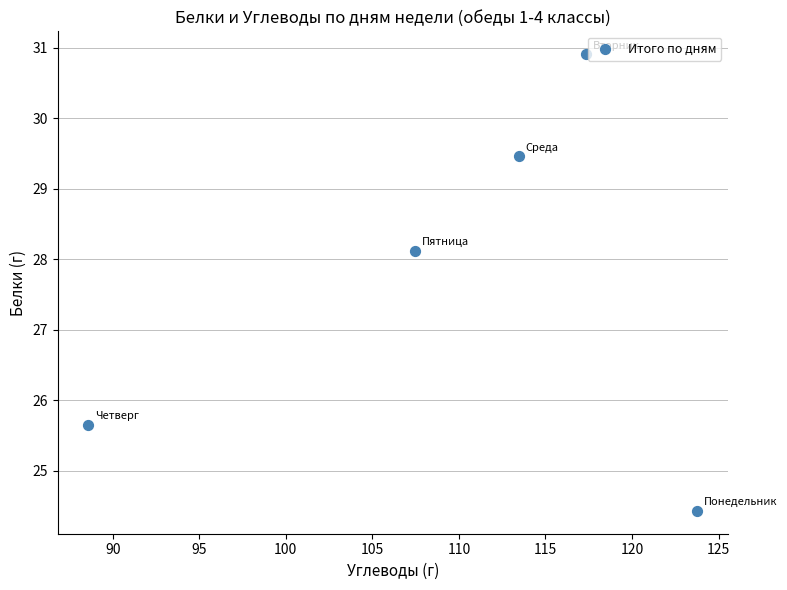

What Y value in the scatter plot is closest to 27?

28.1